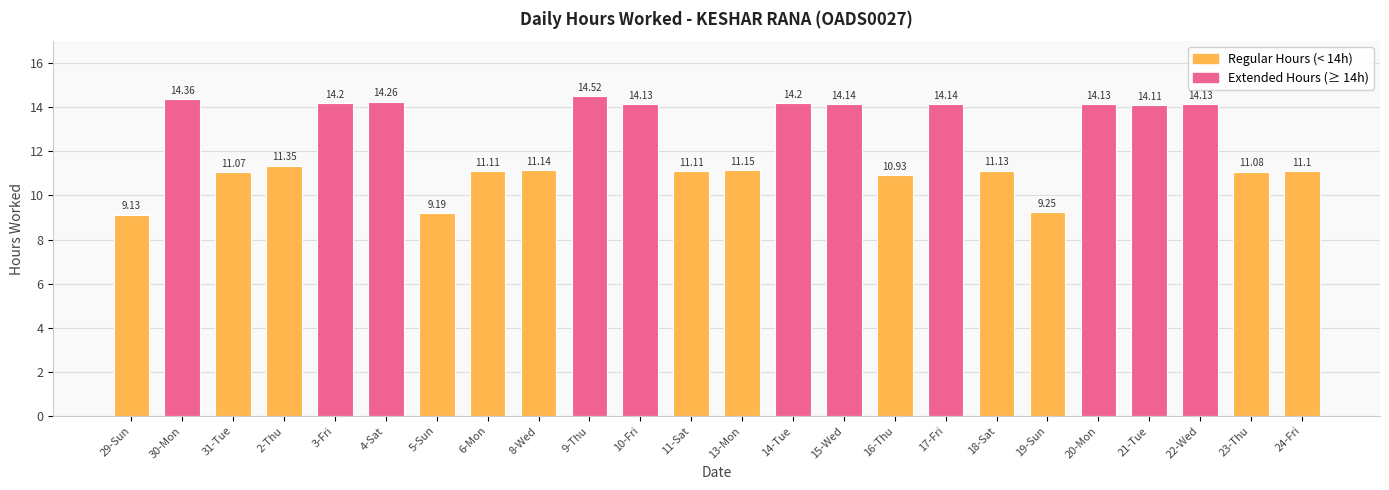

Which has a higher value, 14-Tue or 16-Thu?

14-Tue